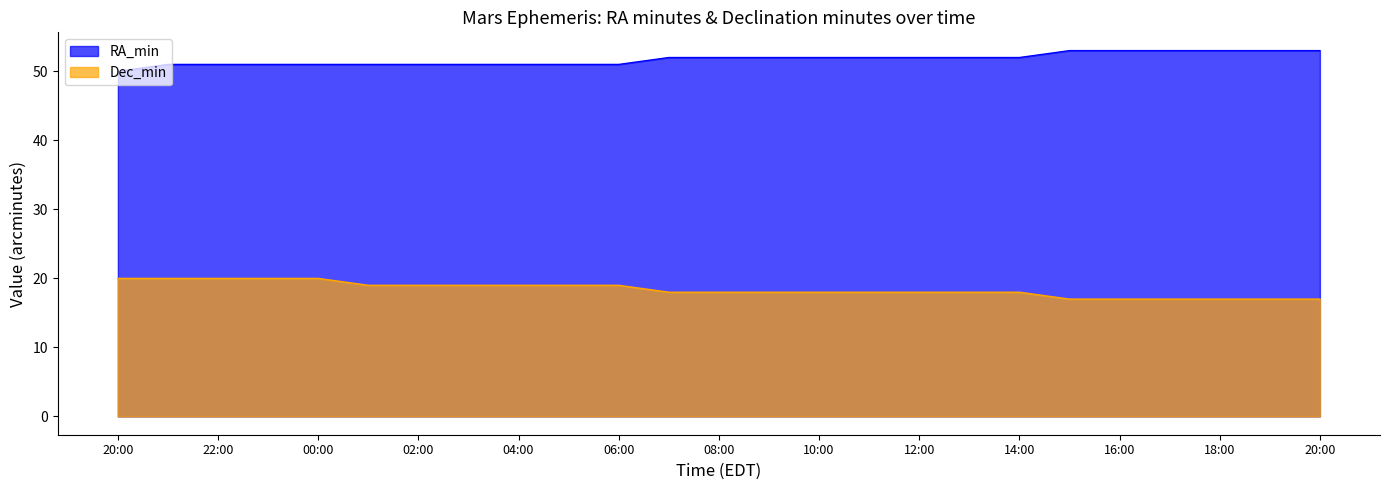

True or false: RA_min and Dec_min cross at least once.

False